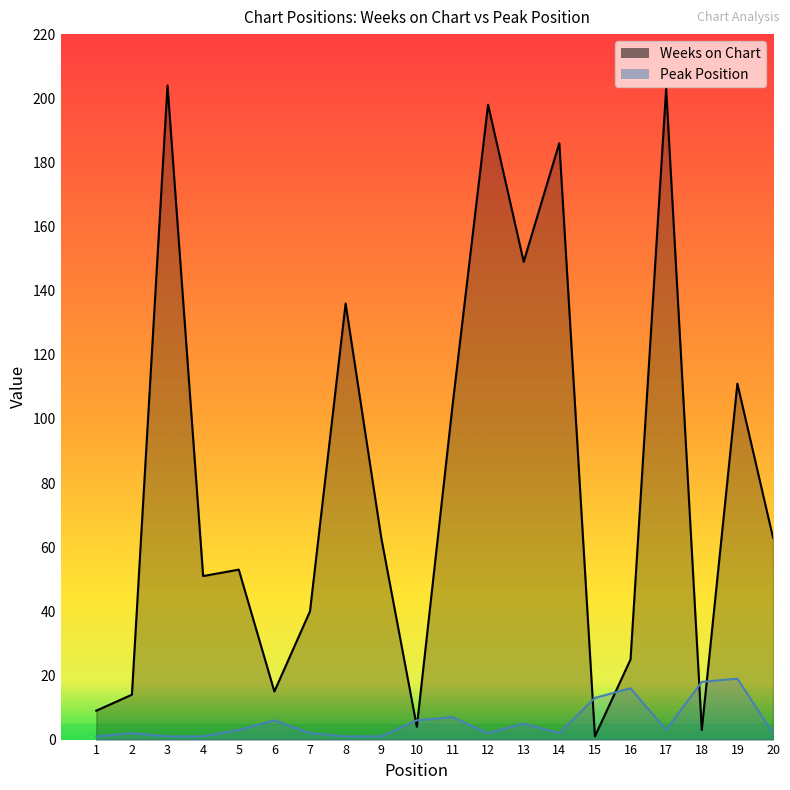

Reading right to left, what are all the values shown in this chart?

Weeks on Chart: 63	111	3	203	25	1	186	149	198	104	4	63	136	40	15	53	51	204	14	9
Peak Position: 2	19	18	3	16	13	2	5	2	7	6	1	1	2	6	3	1	1	2	1